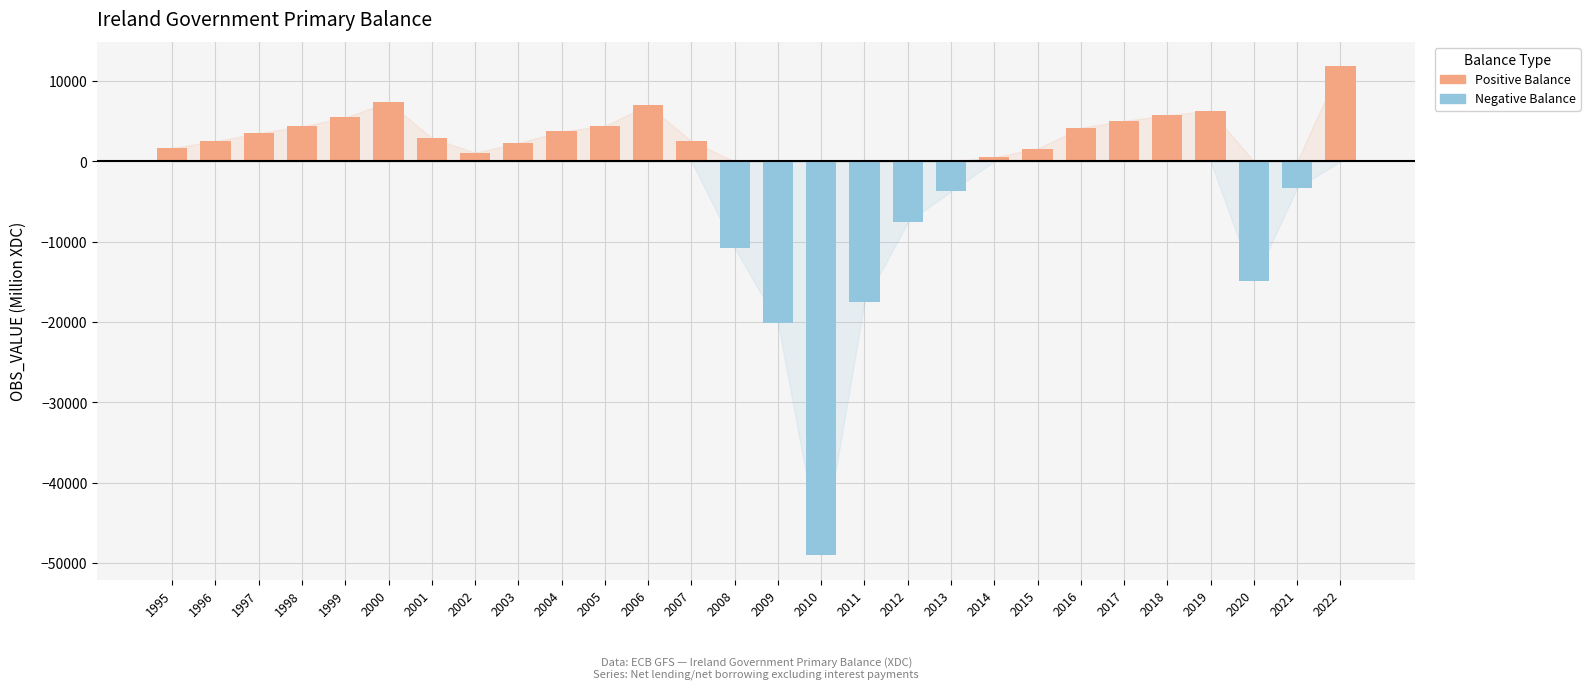

What is the greatest value displayed?

11839